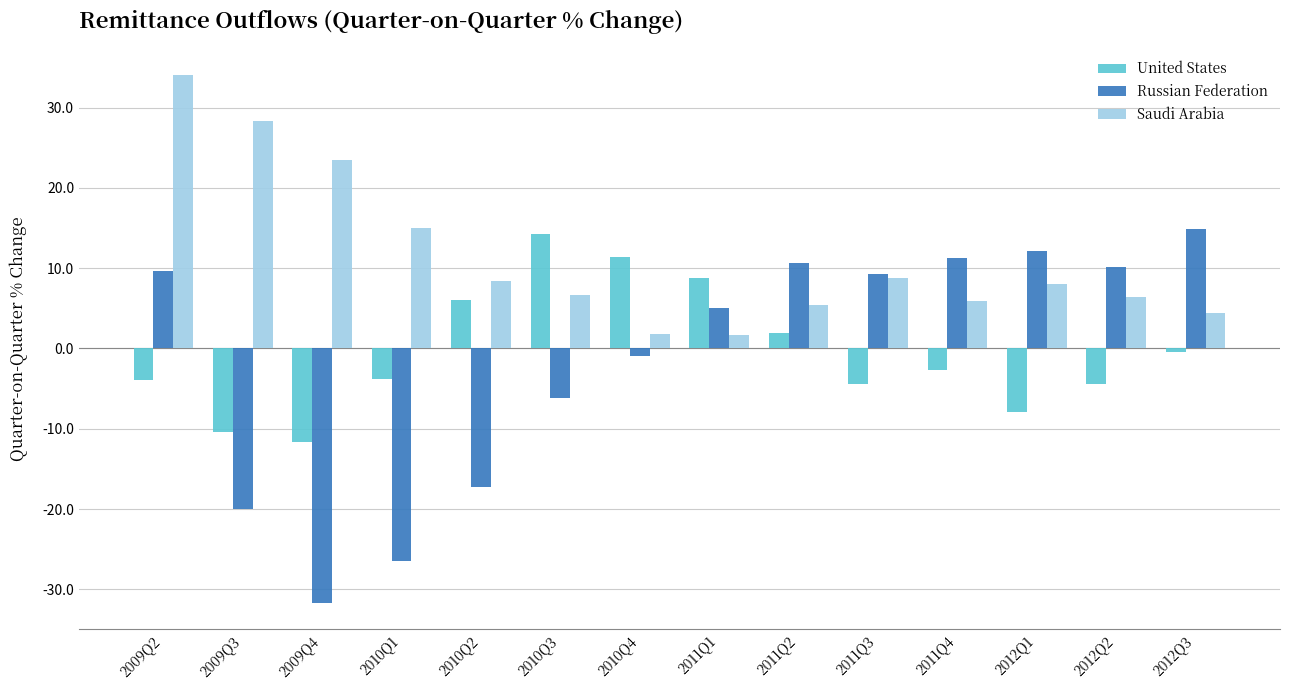

What is the total value across all series at 2010Q3?

14.8